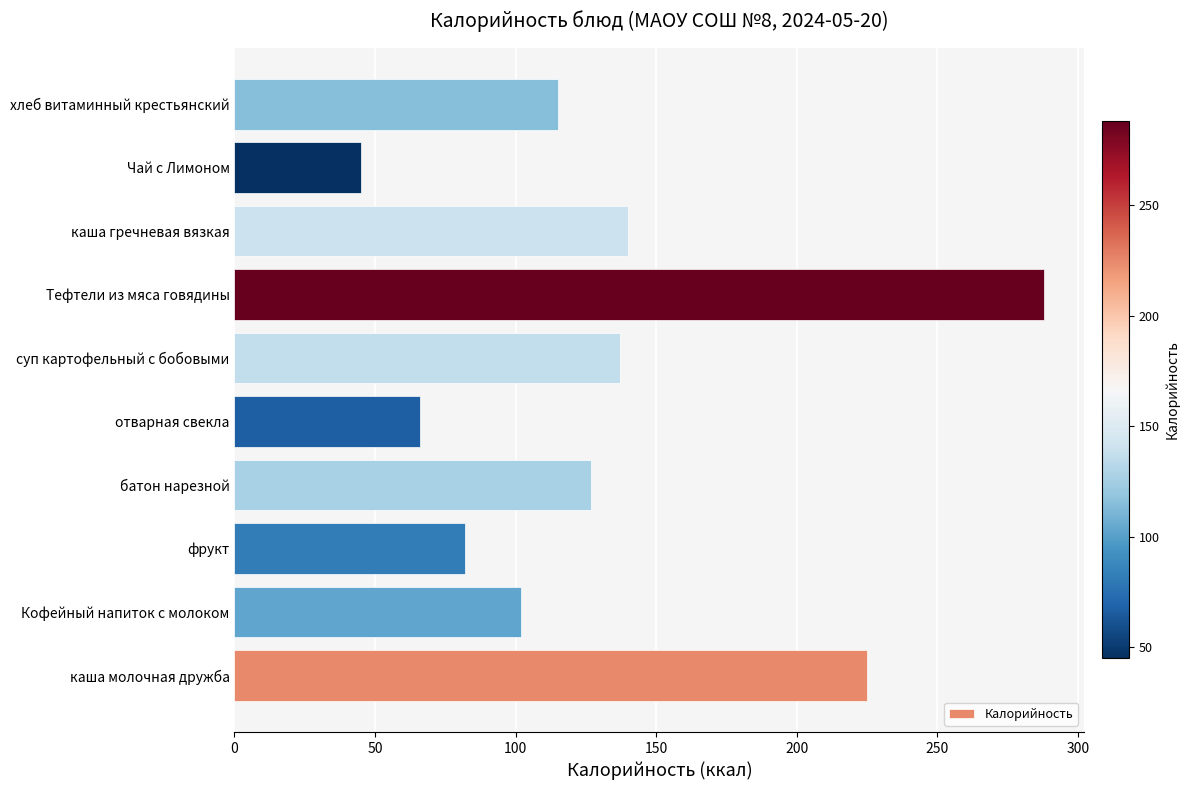

Reading top to bottom, list all the values displayed in this chart.

хлеб витаминный крестьянский=115	Чай с Лимоном=45	каша гречневая вязкая=140	Тефтели из мяса говядины=288	суп картофельный с бобовыми=137	отварная свекла=66	батон нарезной=127	фрукт=82	Кофейный напиток с молоком=102	каша молочная дружба=225